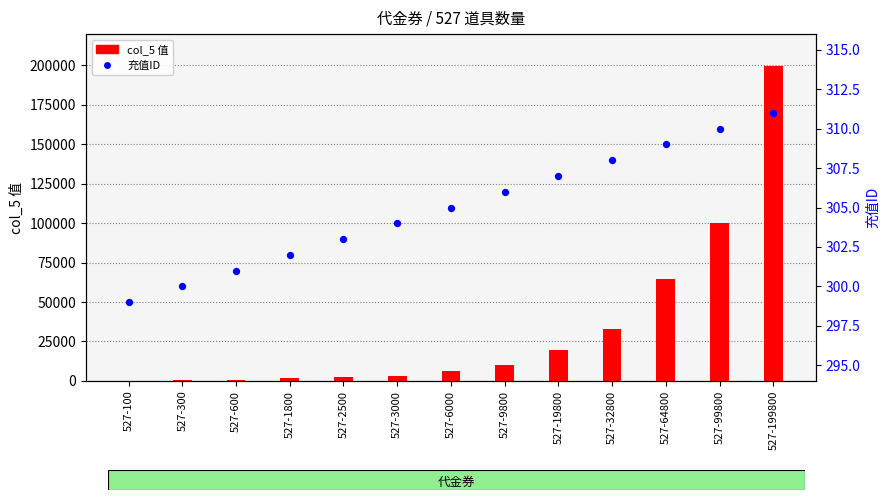

Which series has the largest total across all categories?

col_5 值